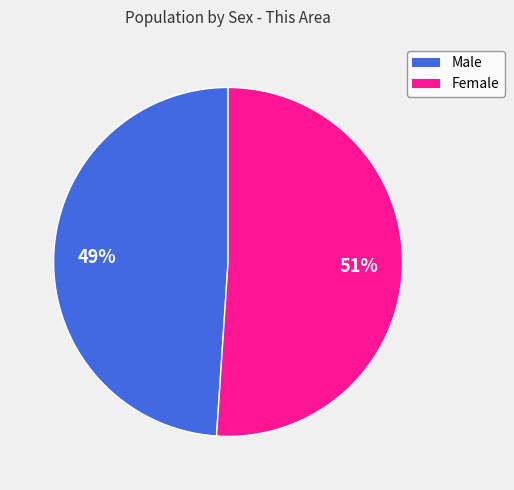

Do Female and Male together represent more than half of the pie?

Yes